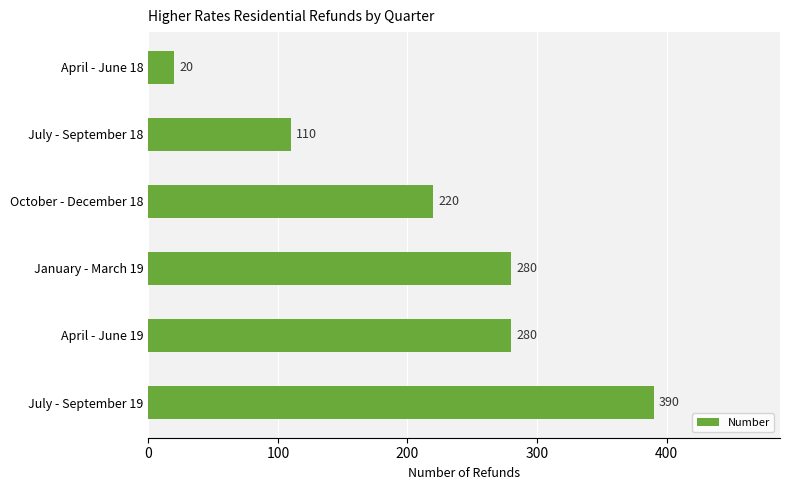

How many distinct data groups are displayed?

1